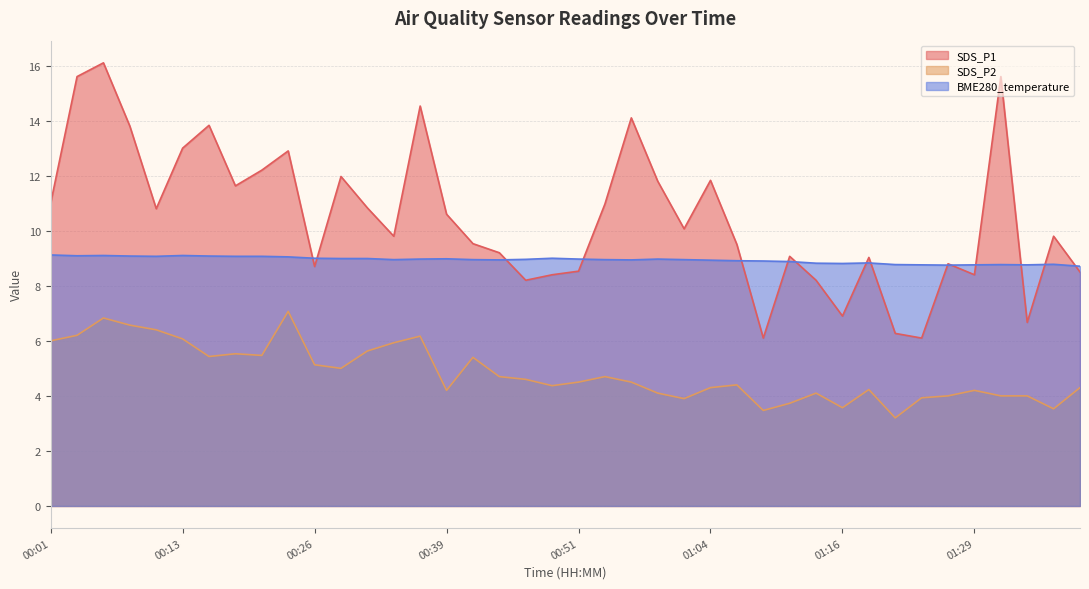

What is the average value of the SDS_P1 series?

10.5